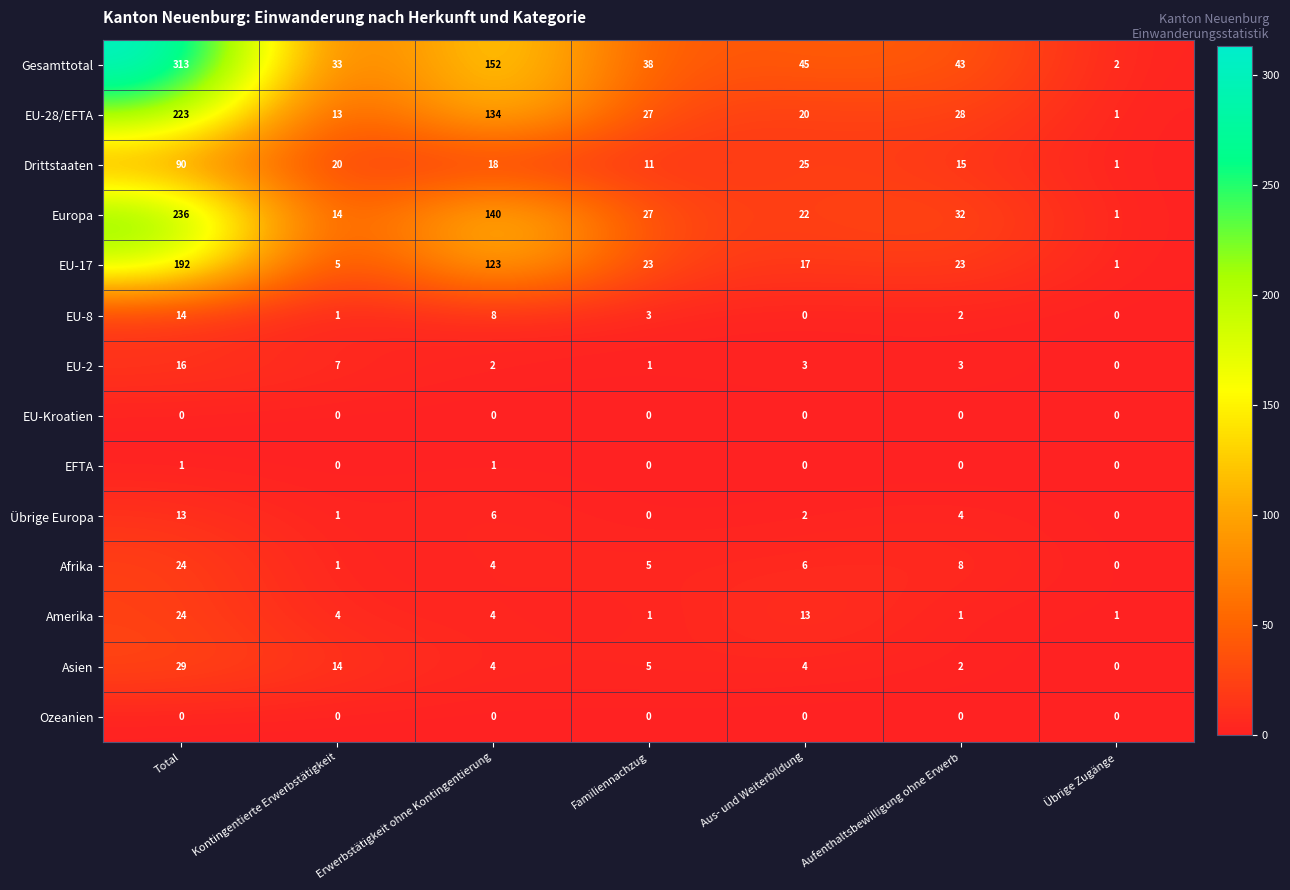

The value of Drittstaaten at Erwerbstätigkeit ohne Kontingentierung is 18. True or false?

True